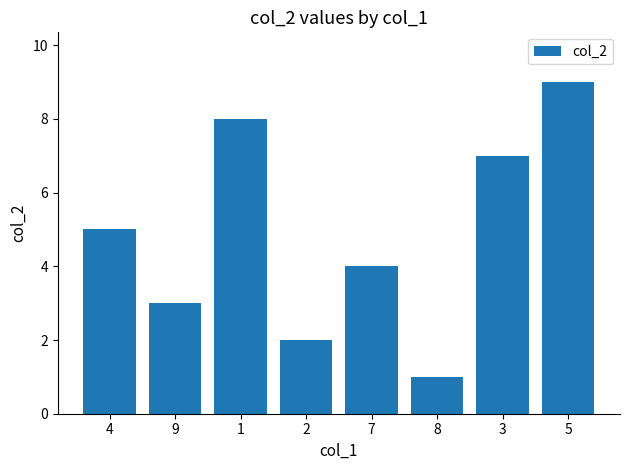

Approximately how many times larger is the value at 8 compared to 2?

0.5